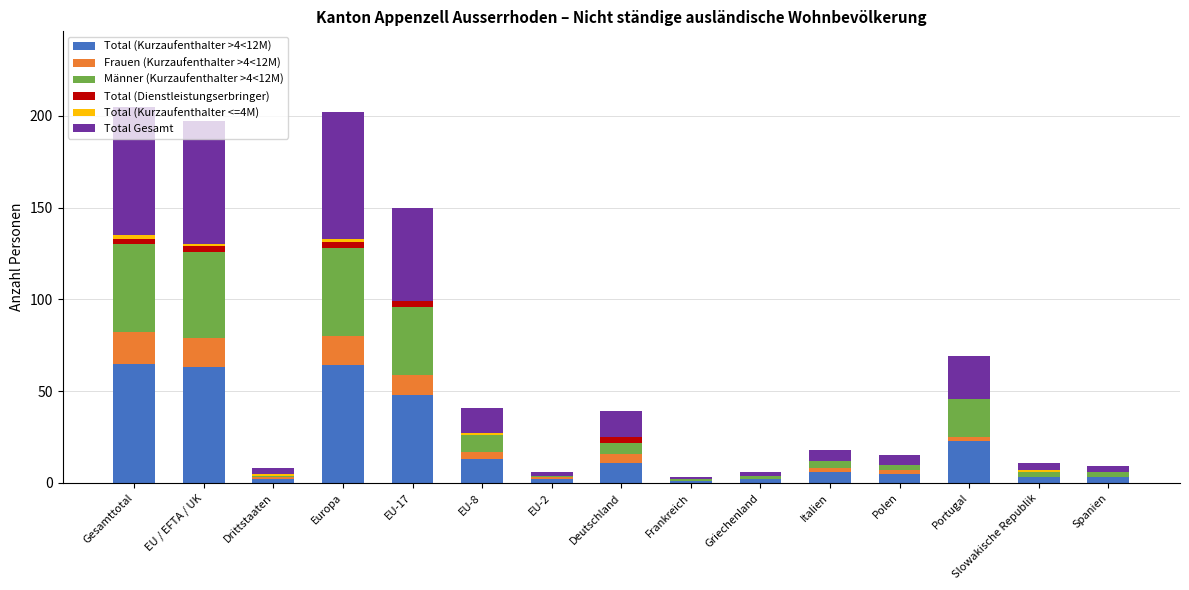

Count the number of categories in the chart.

15